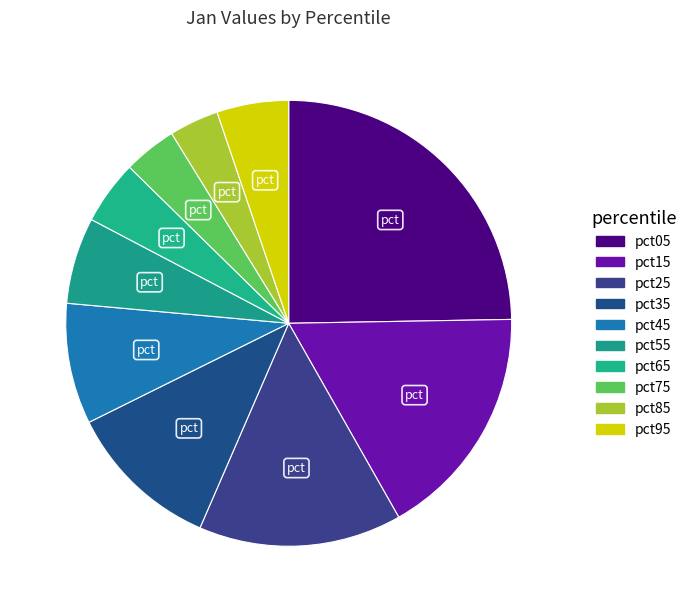

What is the change in value from pct35 to pct55?

-0.8